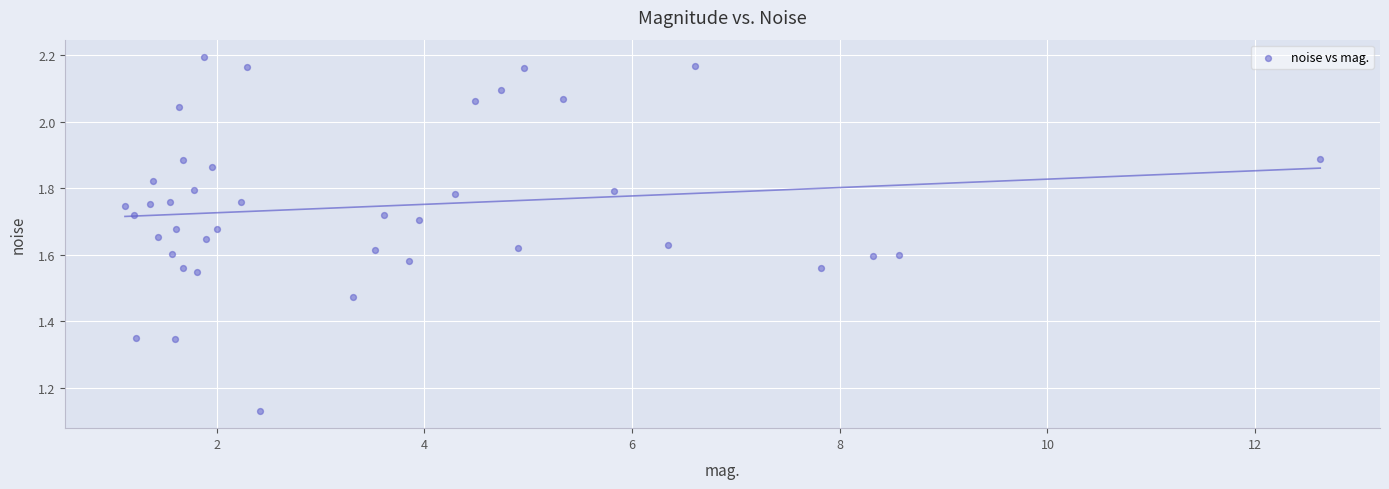

What is the range of X values (max minus min)?

11.5